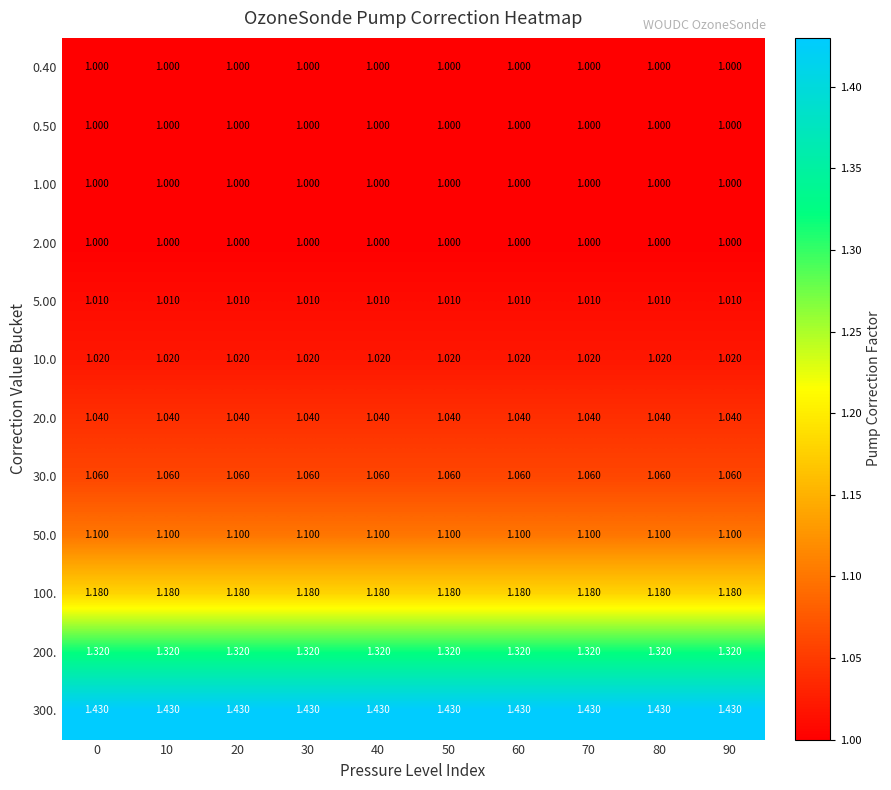

Is the value of 20.0 at 30 greater than the value of 2.00 at 0?

Yes